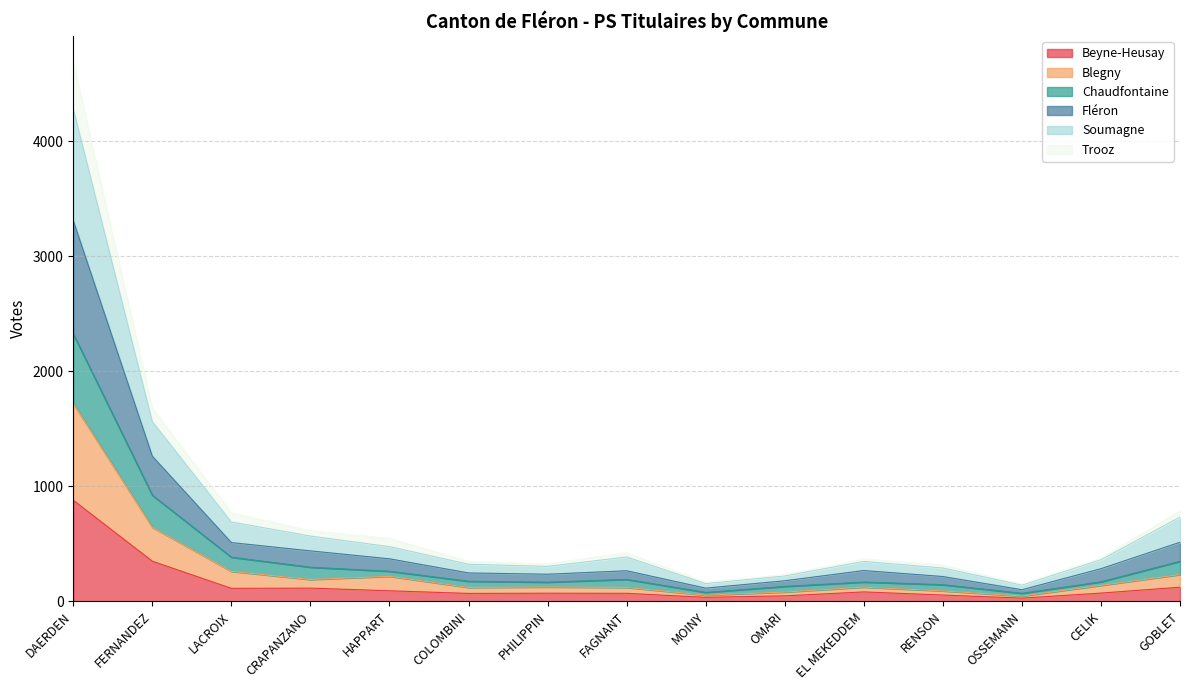

Which category has the highest value in the Beyne-Heusay series?

DAERDEN